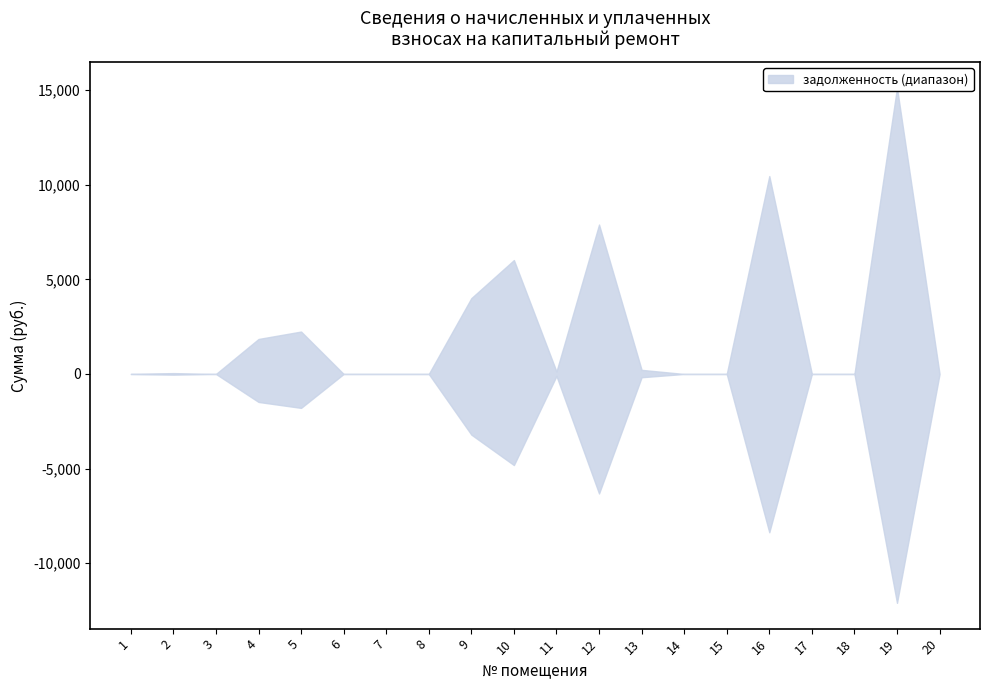

At which category does задолженность (взнос) reach its first local valley?

3